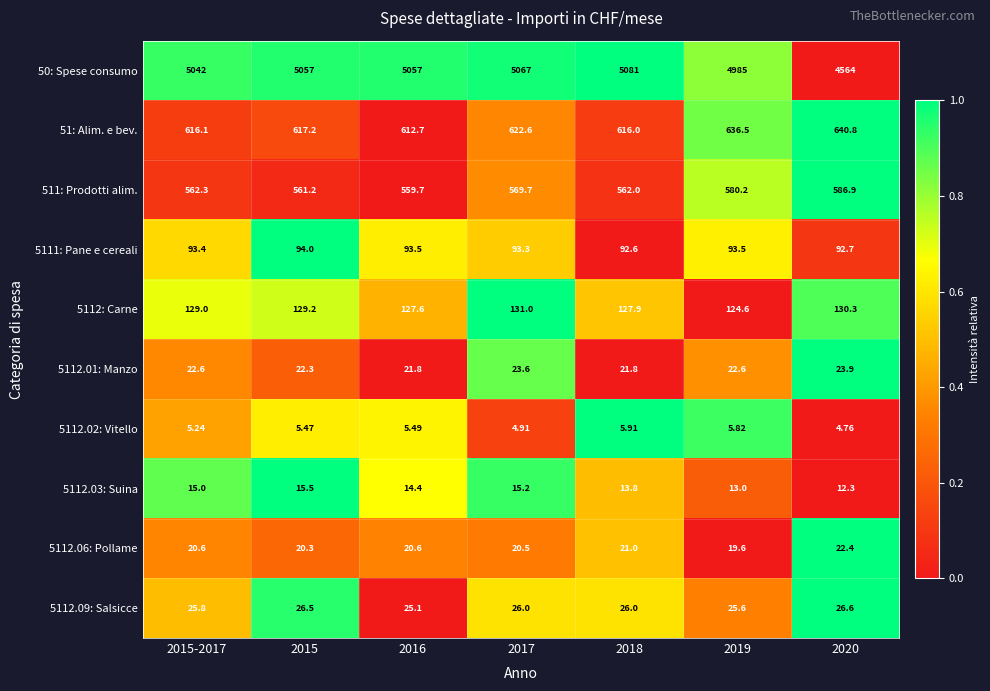

What is the difference between the highest and lowest values at 2015?

5051.5